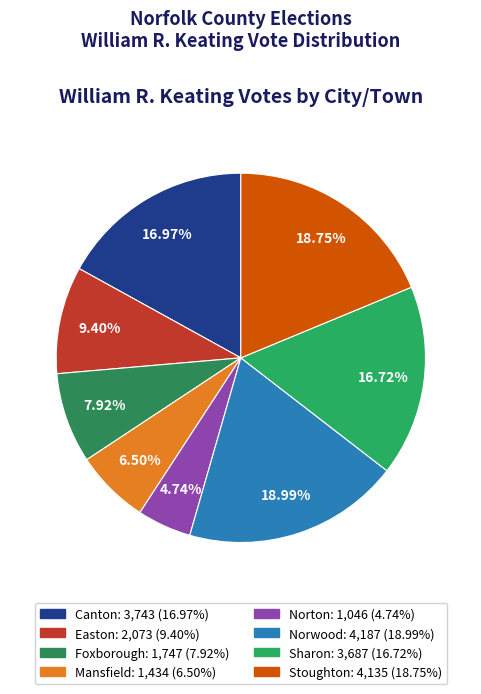

Does any single category account for the majority?

No